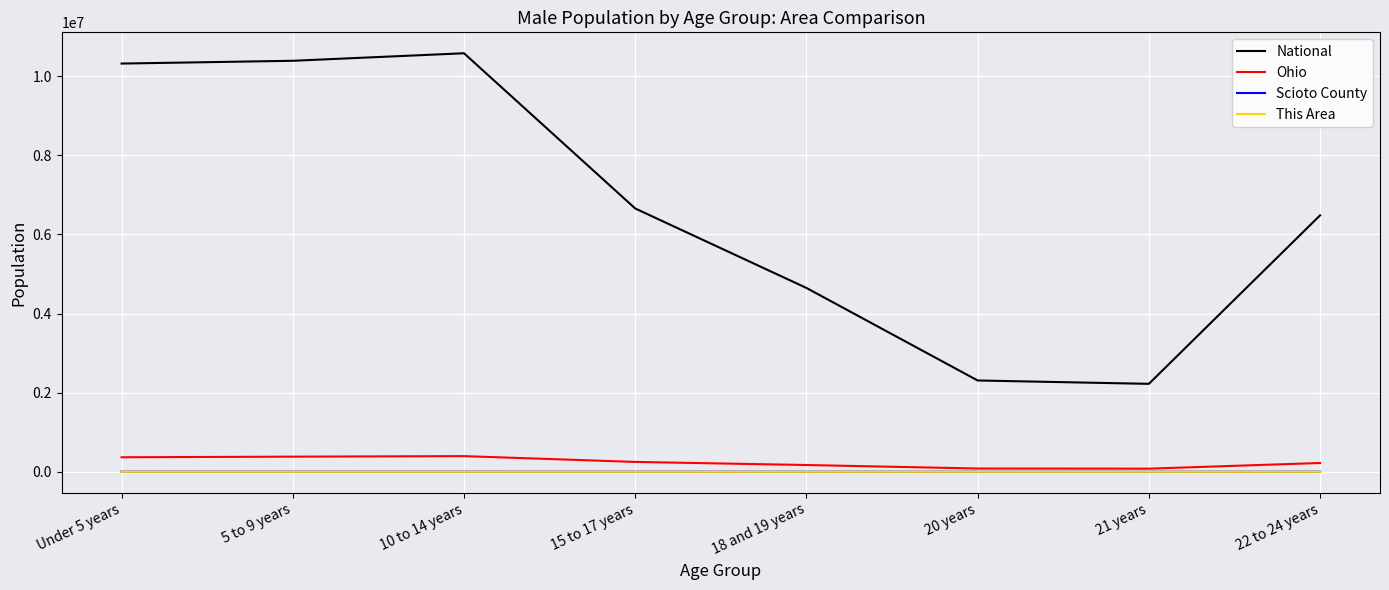

What is the difference between the second highest and second lowest values in the This Area series?

74